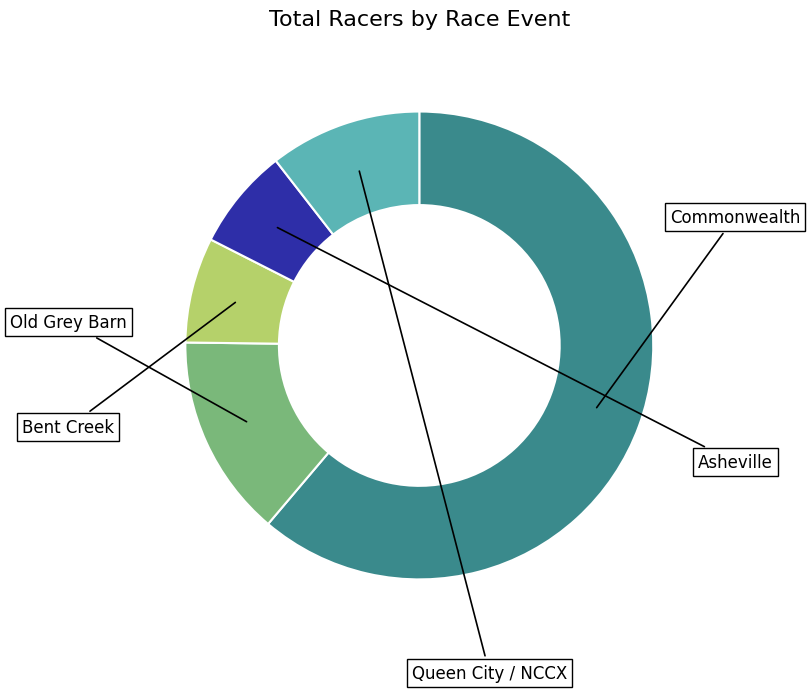

Is there any slice that represents more than half of the pie?

Yes